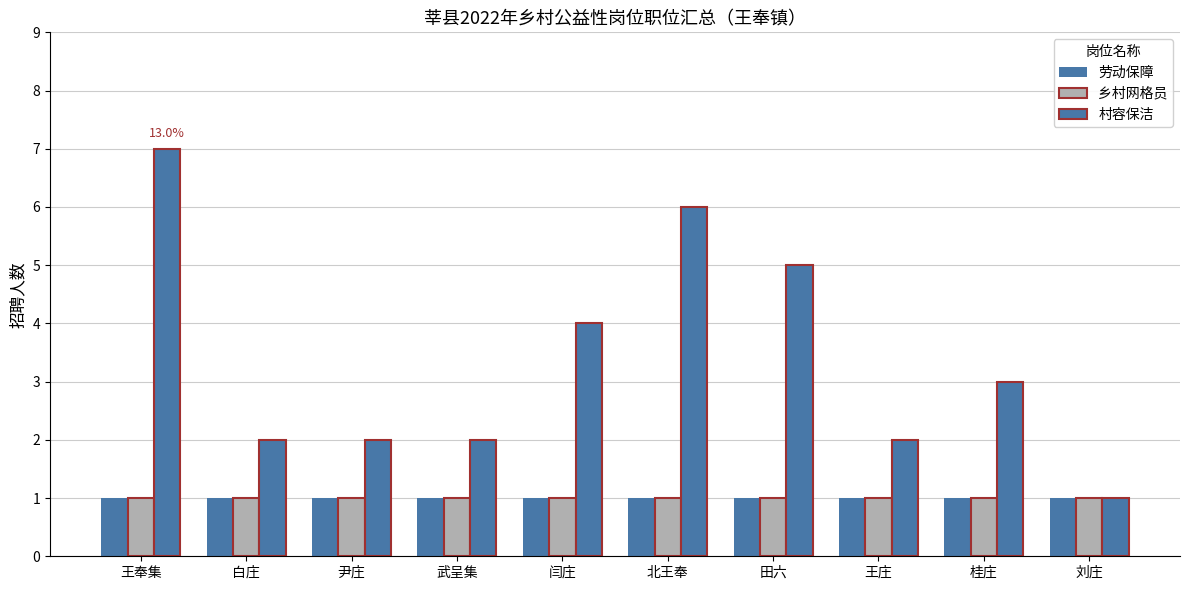

True or false: 村容保洁 has a value of 2 at 桂庄.

False